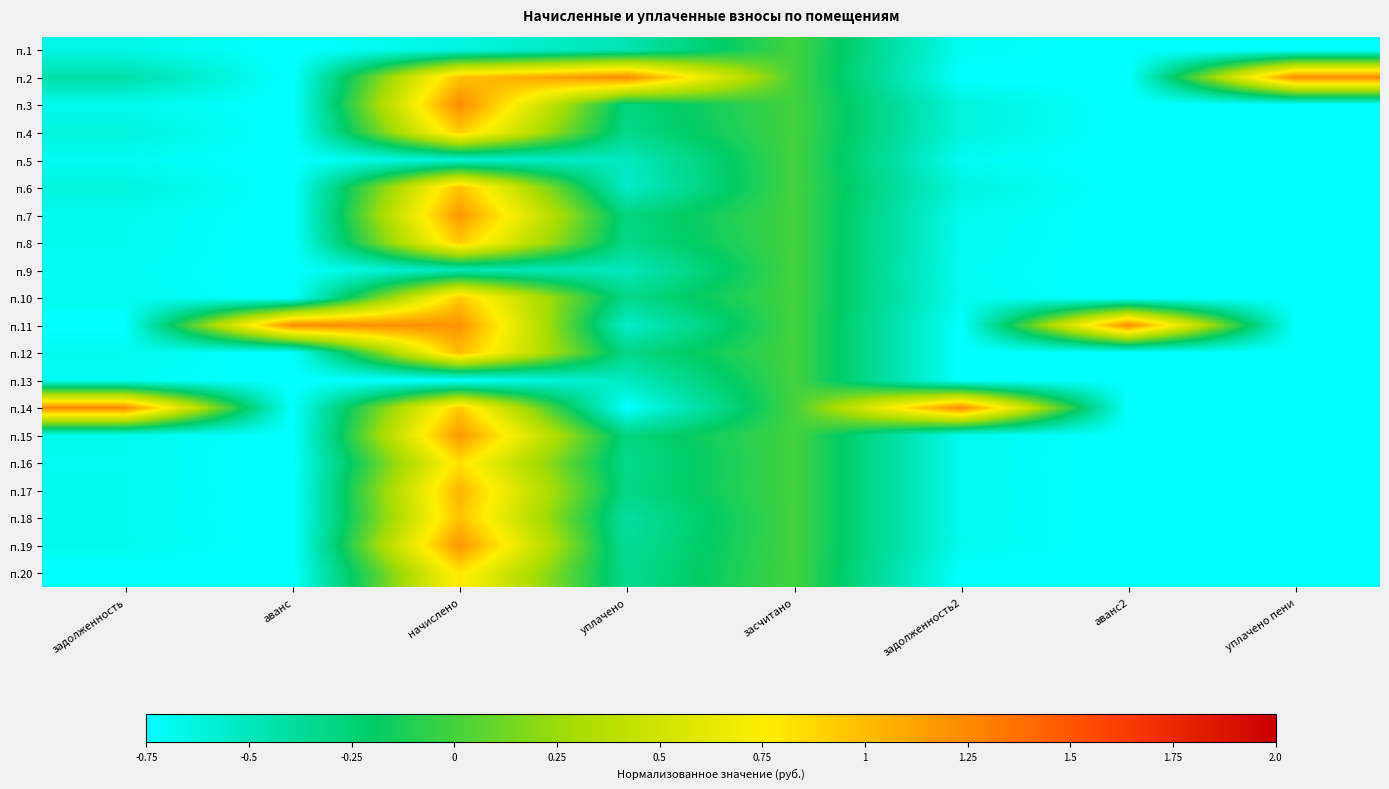

List the series in order of their peak value, lowest first.

п.1, п.5, п.9, п.13, п.20, п.16, п.4, п.8, п.10, п.6, п.18, п.12, п.17, п.7, п.15, п.19, п.2, п.3, п.11, п.14